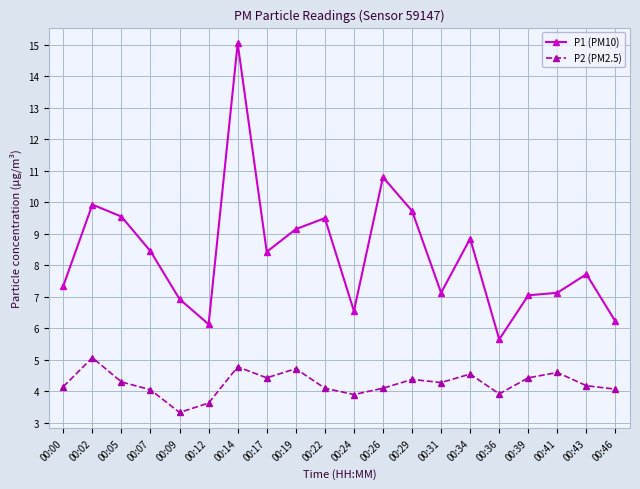

What is the sum of the P1 (PM10) values at 00:31 and 00:24?

13.7